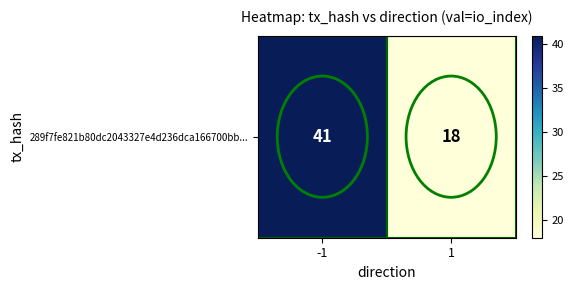

Reading left to right, what are all the values shown in this chart?

-1=41	1=18